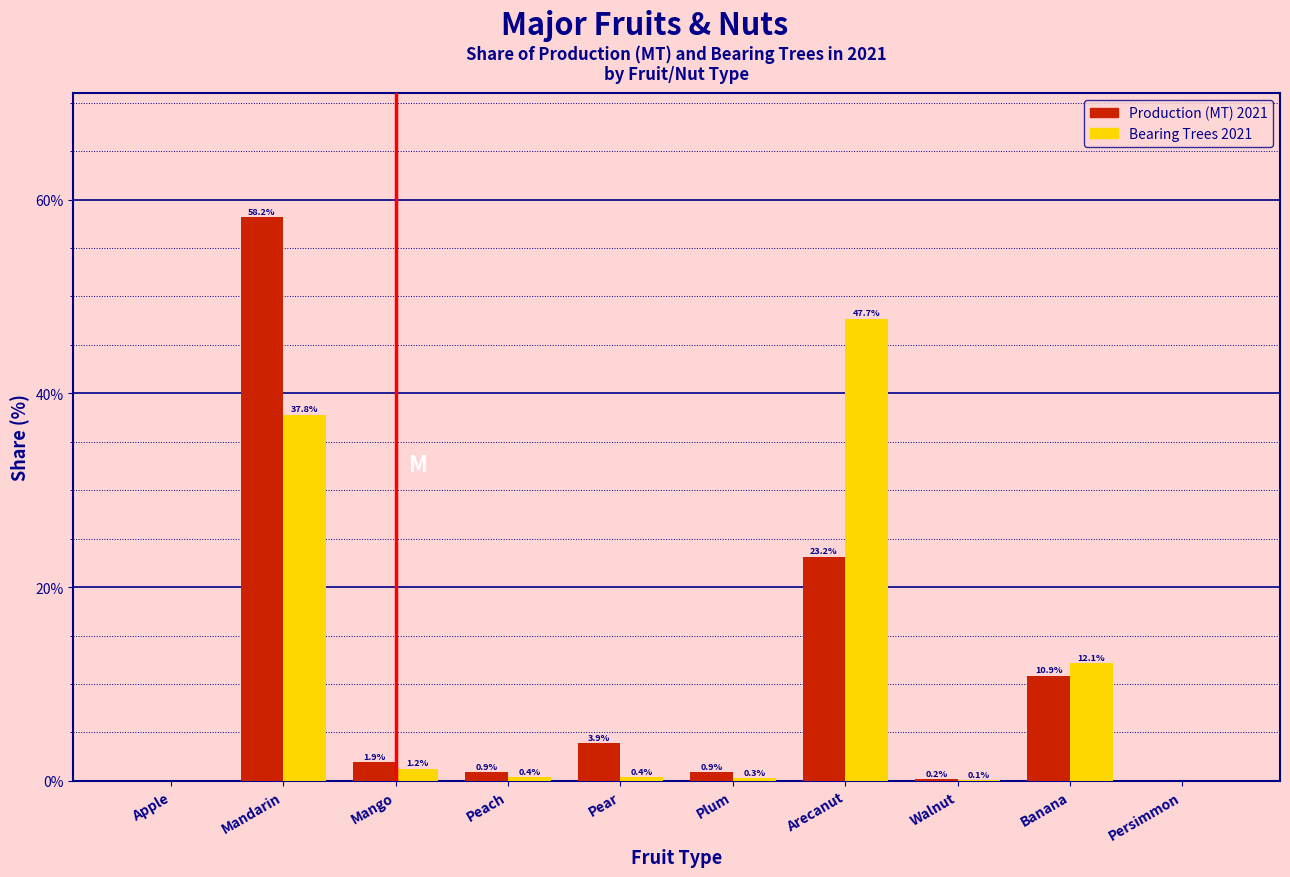

What is the greatest value displayed?

58.2